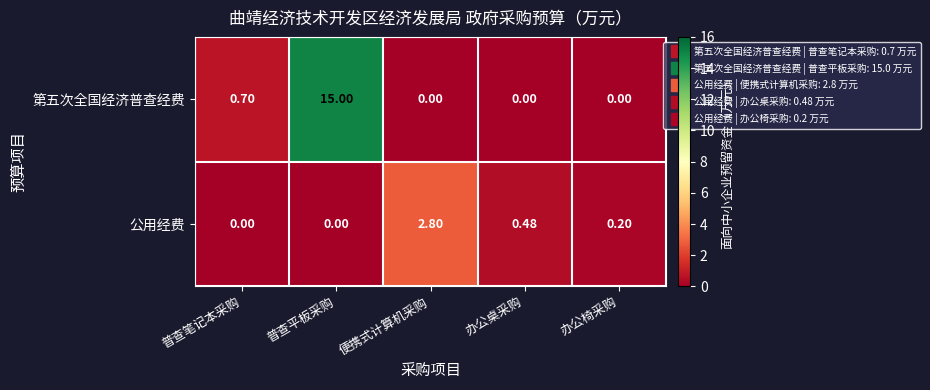

Rank the series by their average value, from highest to lowest.

第五次全国经济普查经费, 公用经费